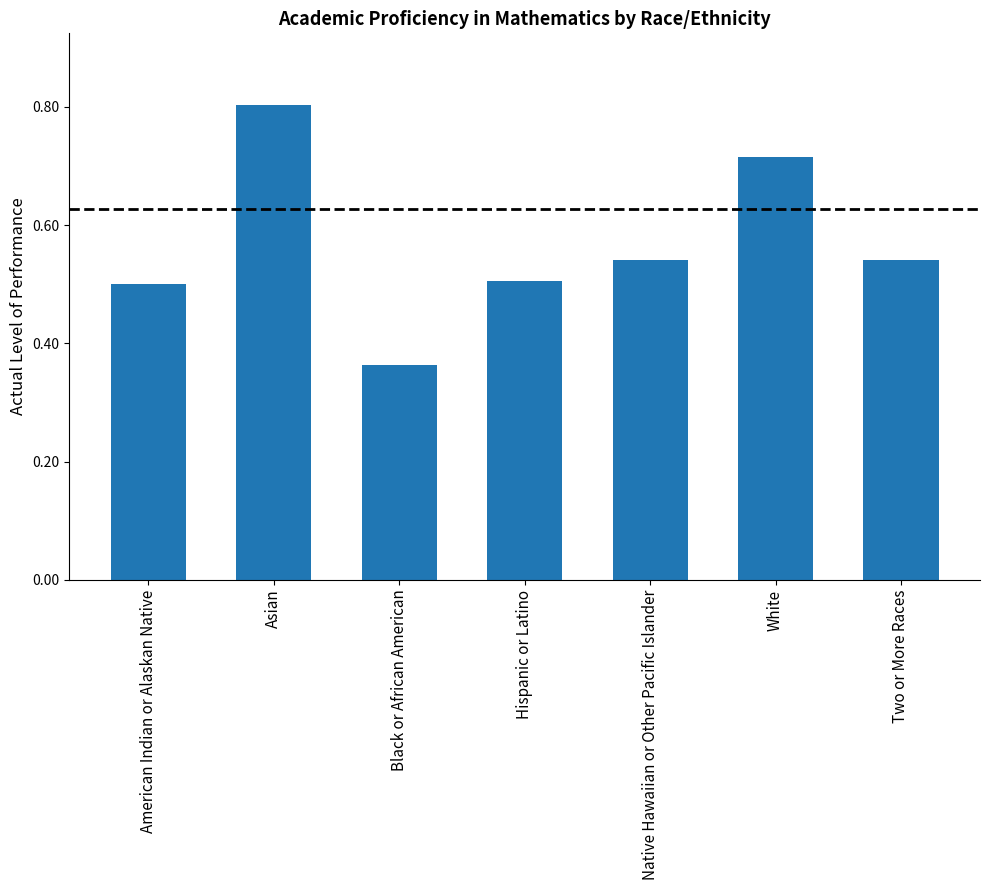

Which category has the highest value across all series?

Asian